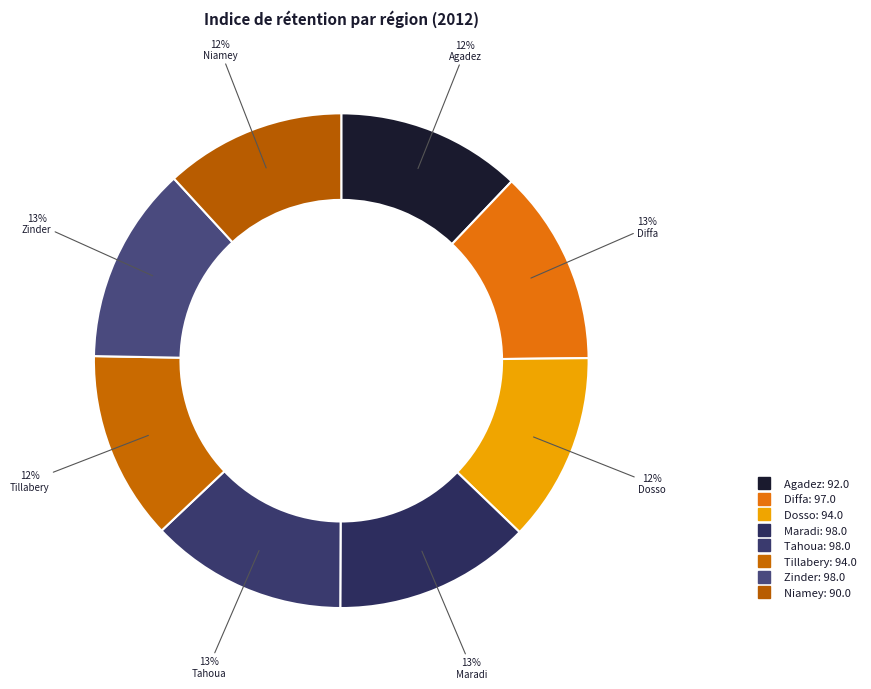

Count the number of slices in the pie.

8